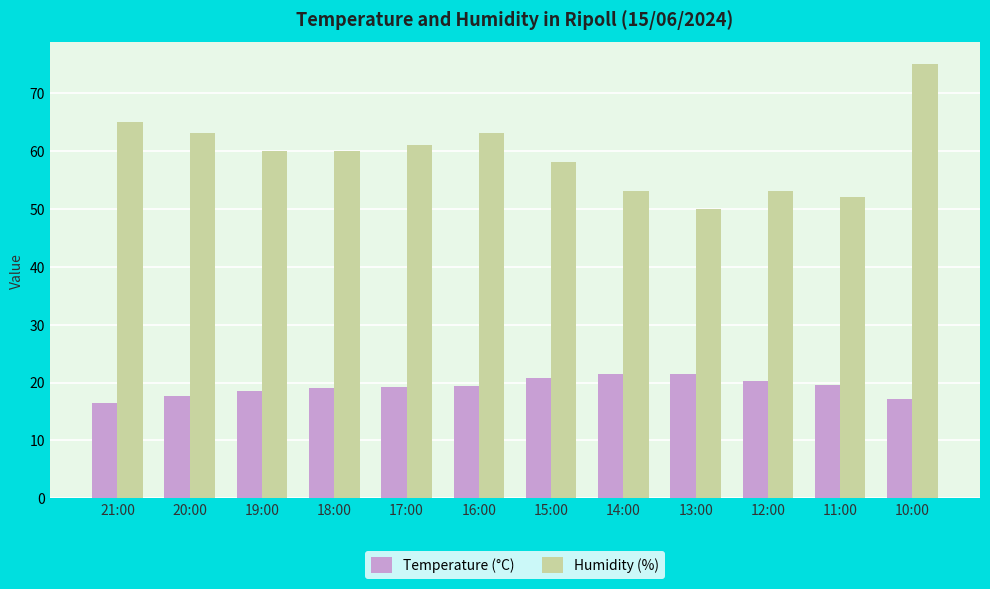

What is the minimum value for Temperature (°C)?

16.5